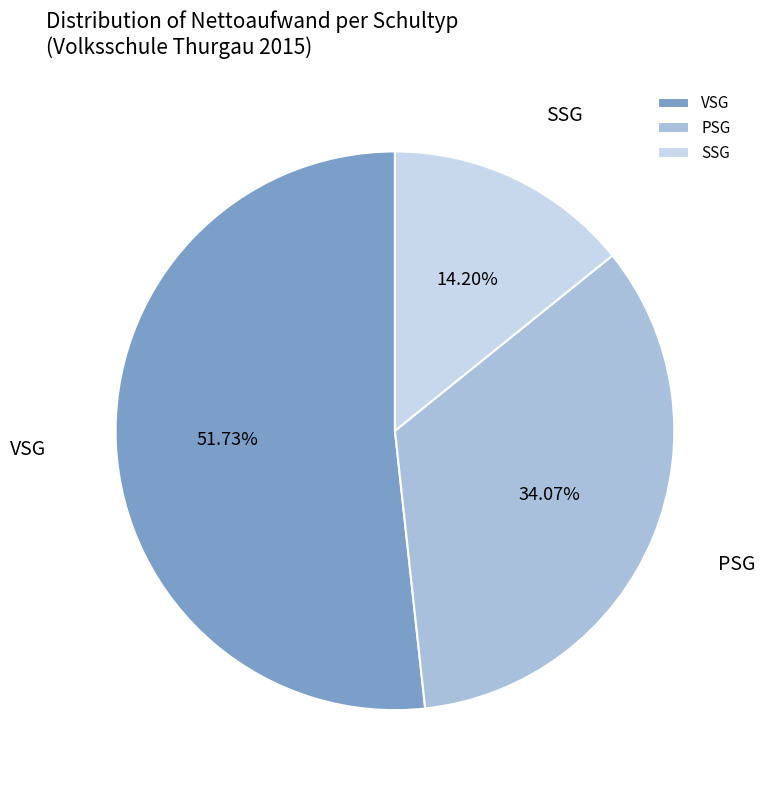

Rank the categories by value from lowest to highest.

SSG, PSG, VSG